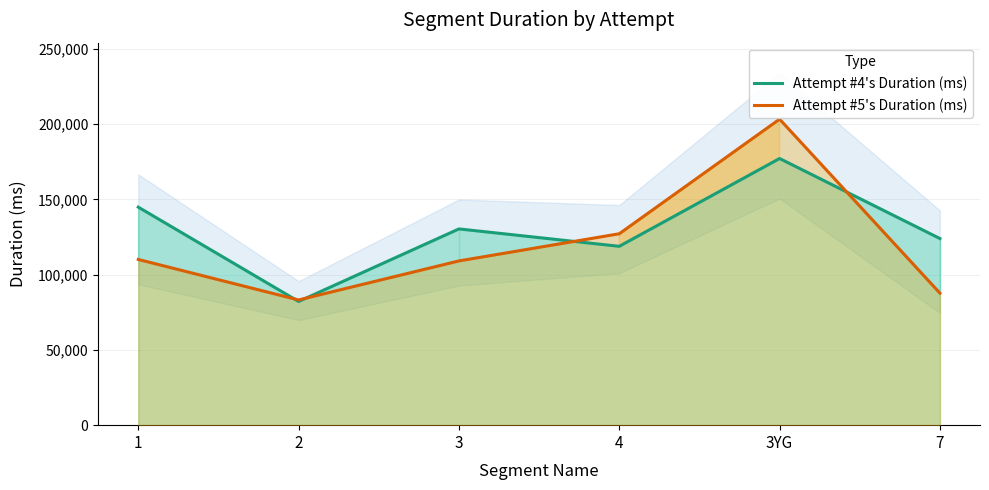

What is the average value of the Attempt #4's Duration (ms) series?

129542